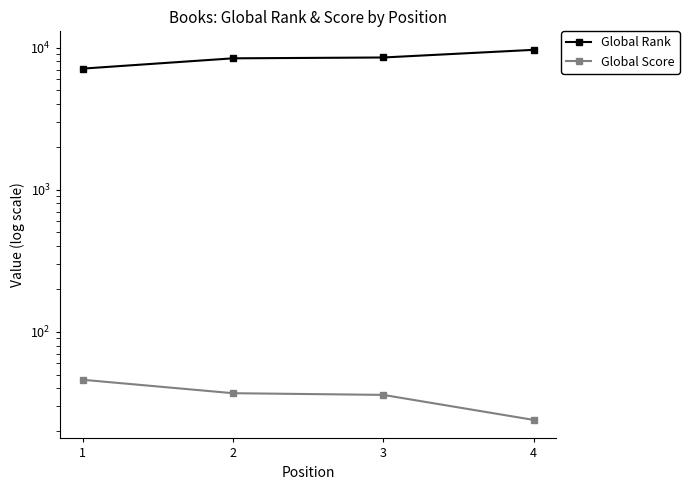

At which category is the sum across all series the highest?

4